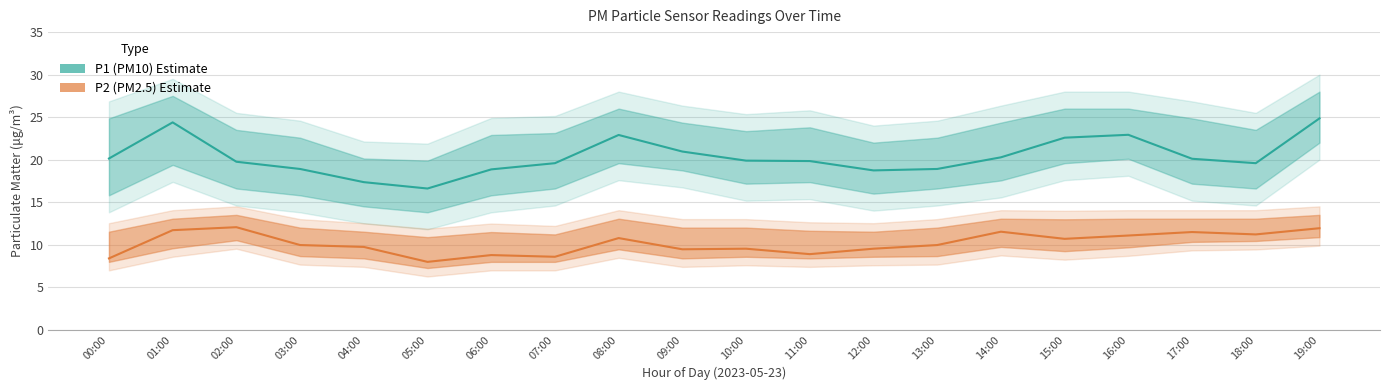

What is the label of the 14th point from the left?

13:00